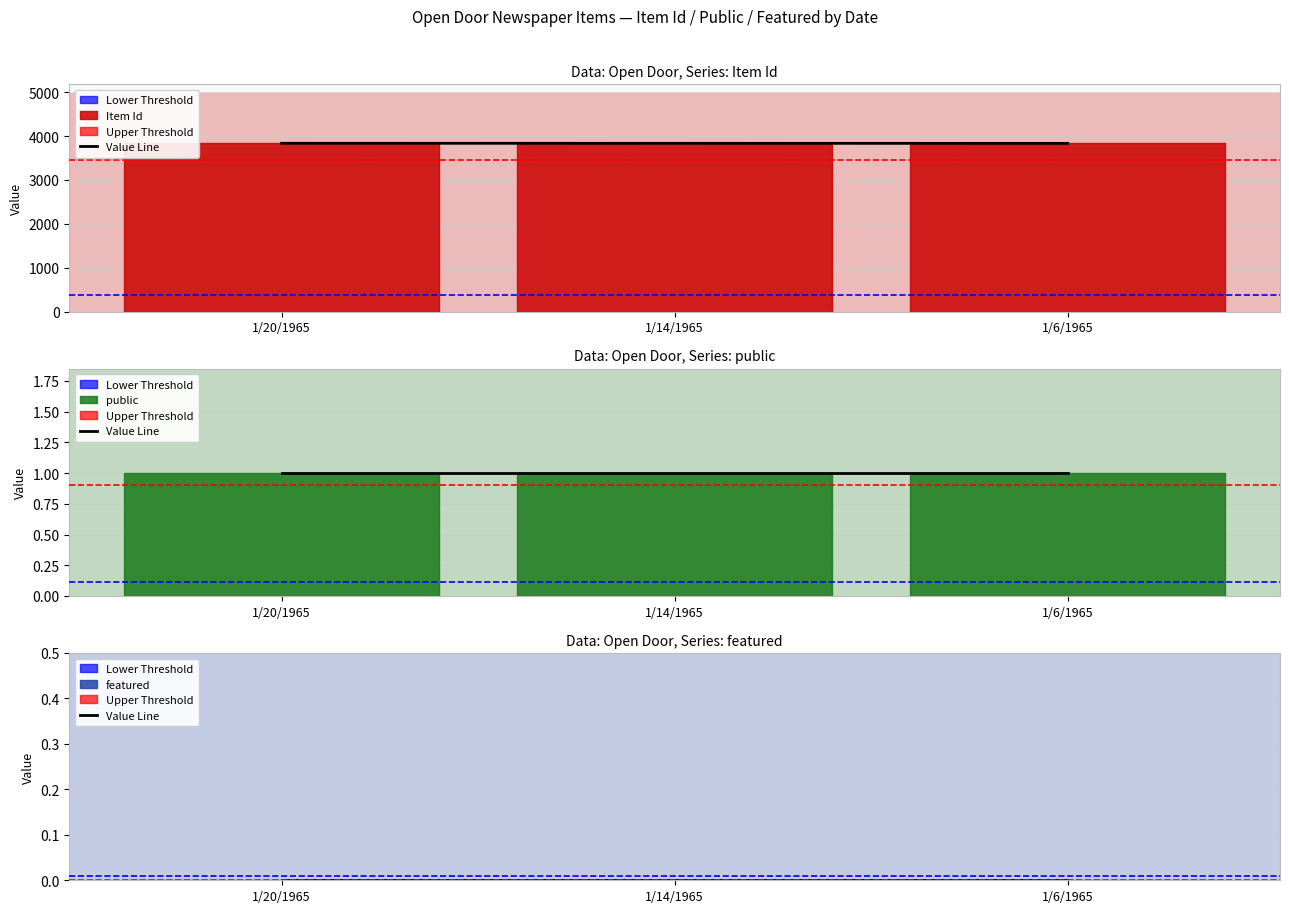

What are all the series names shown in the legend?

Item Id, public, featured